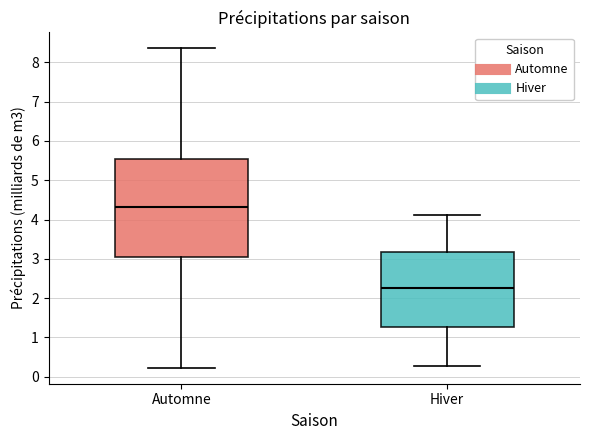

Reading left to right, transcribe this box plot: for each box, give where its median line is, the range the box spans, and where its two whiskers end, as read against the y-axis. The values are not printed on the chart, so give them approximately, as read against the axis.

Automne: median 4.3, box 3.1 to 5.5, whiskers 0.2 to 8.4
Hiver: median 2.3, box 1.3 to 3.2, whiskers 0.3 to 4.1